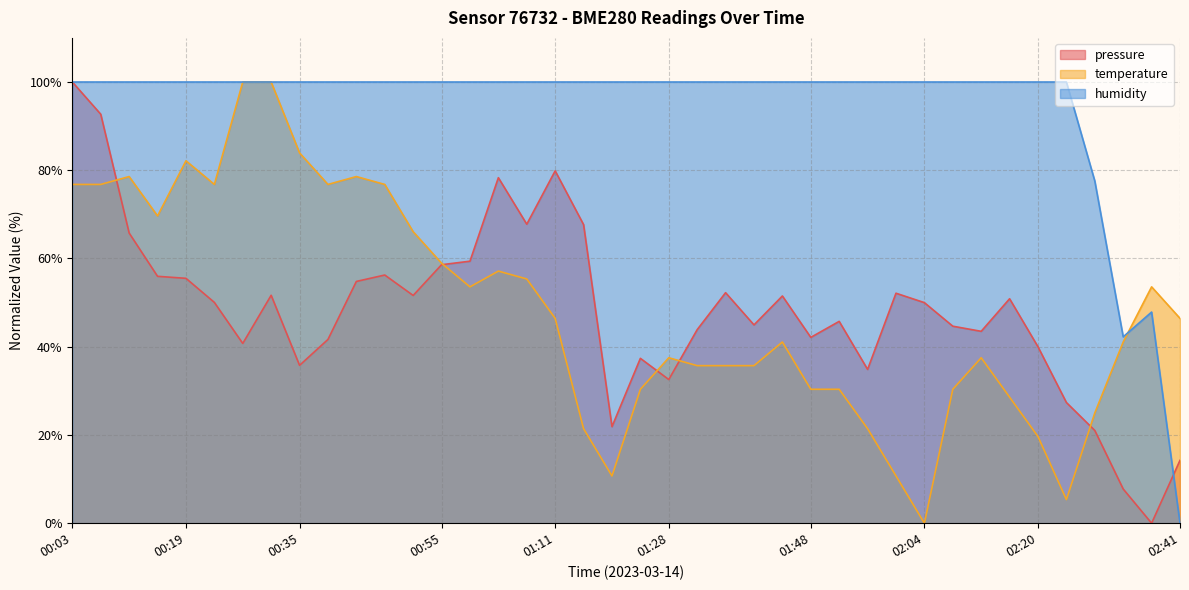

Does the chart have visible grid lines?

Yes